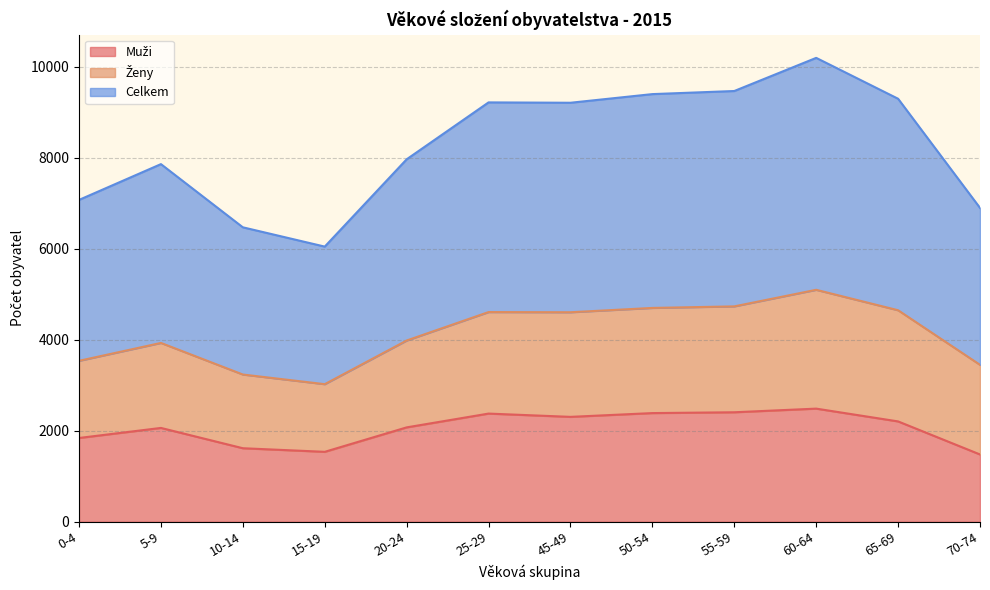

What is the spread (max minus min) of values at 65-69?

2442